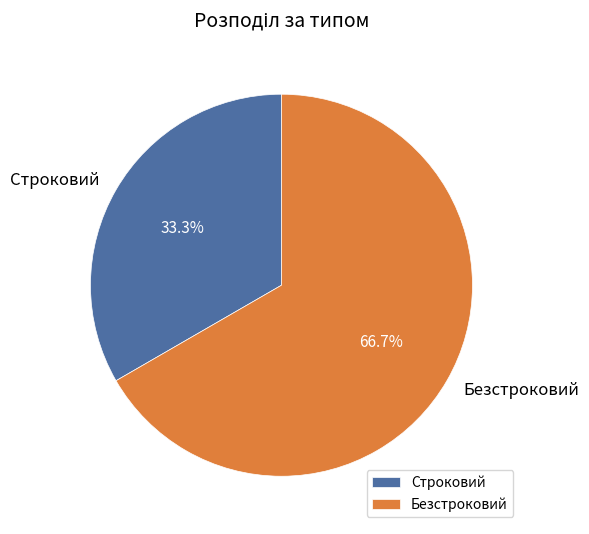

Combined, what portion of the pie is Строковий and Безстроковий?

100.0%